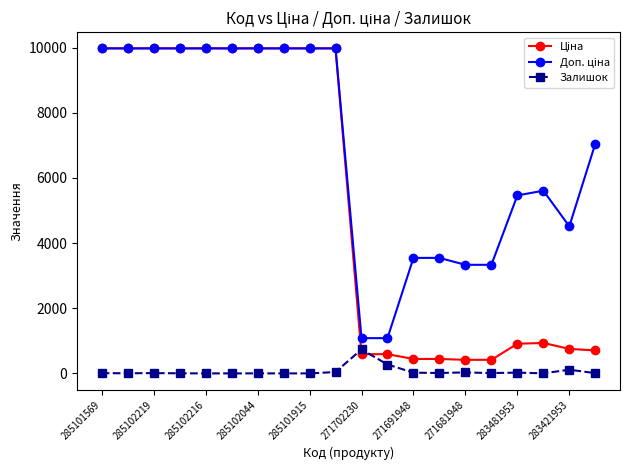

True or false: Залишок has more than 1 interior local peaks.

True